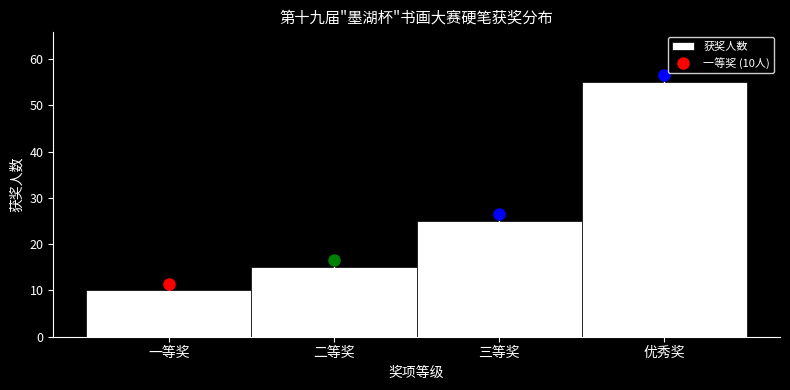

Reading left to right, what are all the values shown in this chart?

一等奖=10	二等奖=15	三等奖=25	优秀奖=55